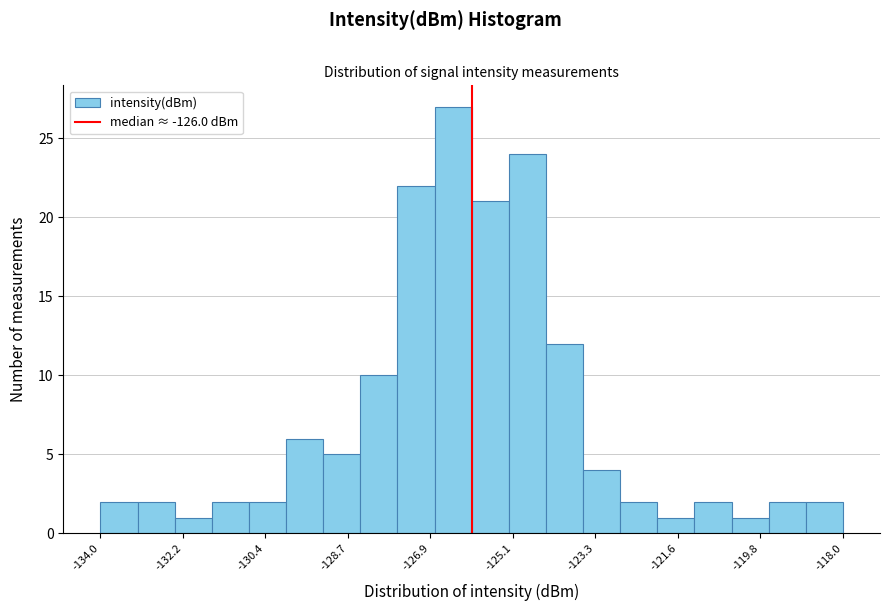

Reading left to right, transcribe this chart: for each bar, give the range it covers on the x-axis and its height. The values are not printed on the chart, so give them approximately, as read against the axis.

-134.0 to -133.2: 2
-133.2 to -132.4: 2
-132.4 to -131.6: 1
-131.6 to -130.8: 2
-130.8 to -130.0: 2
-130.0 to -129.2: 6
-129.2 to -128.4: 5
-128.4 to -127.6: 10
-127.6 to -126.8: 22
-126.8 to -126.0: 27
-126.0 to -125.2: 21
-125.2 to -124.4: 24
-124.4 to -123.6: 12
-123.6 to -122.8: 4
-122.8 to -122.0: 2
-122.0 to -121.2: 1
-121.2 to -120.4: 2
-120.4 to -119.6: 1
-119.6 to -118.8: 2
-118.8 to -118.0: 2